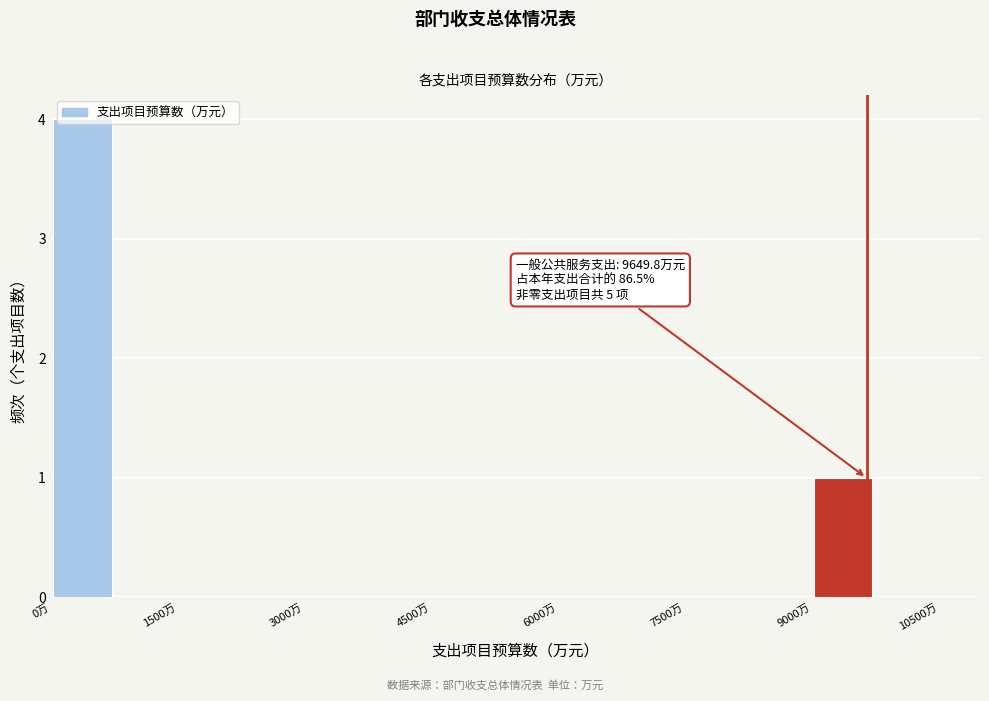

Read against the x-axis, roughly where is the centre of the tallest bar?

400